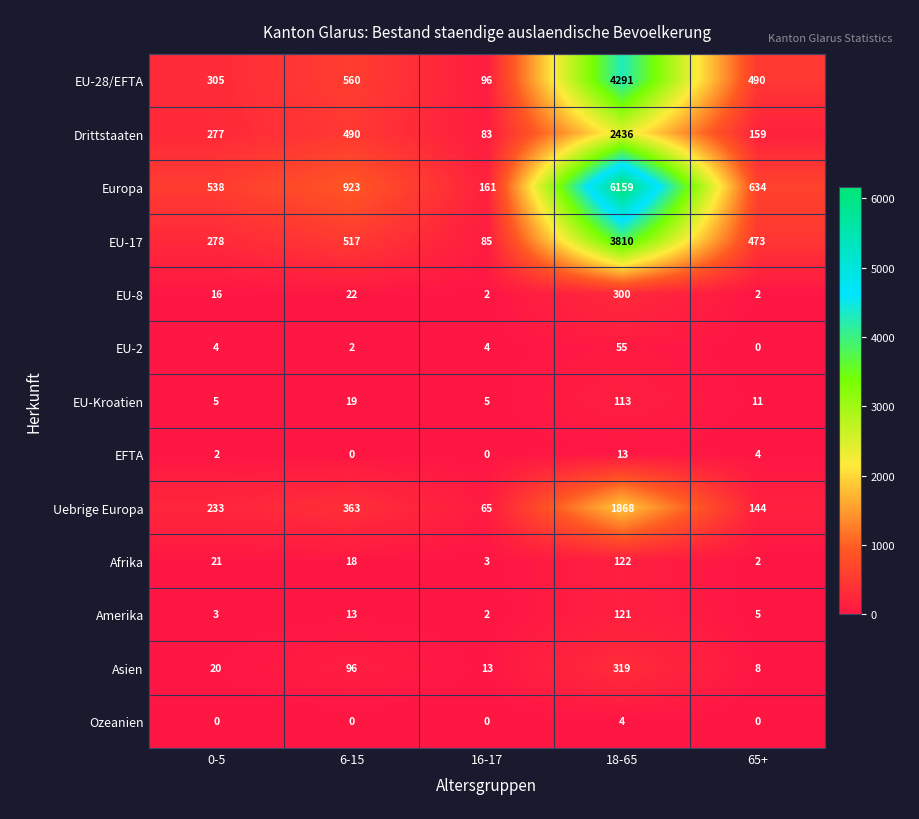

Which series has the largest total across all categories?

Europa